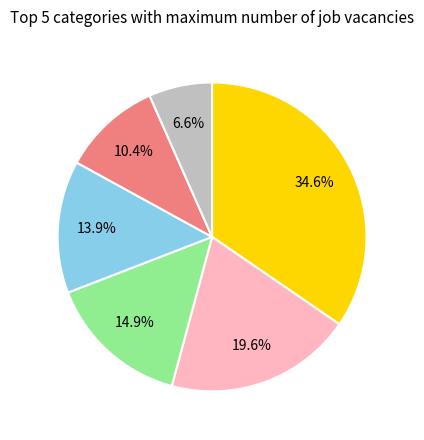

Does any single category account for the majority?

No